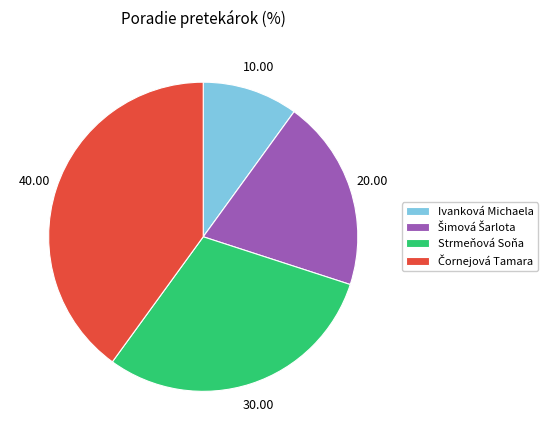

Is there a majority slice in this chart?

No